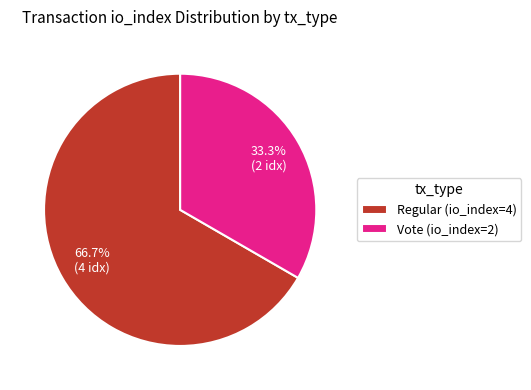

What percentage do Vote (io_index=2) and Regular (io_index=4) together represent?

100.0%